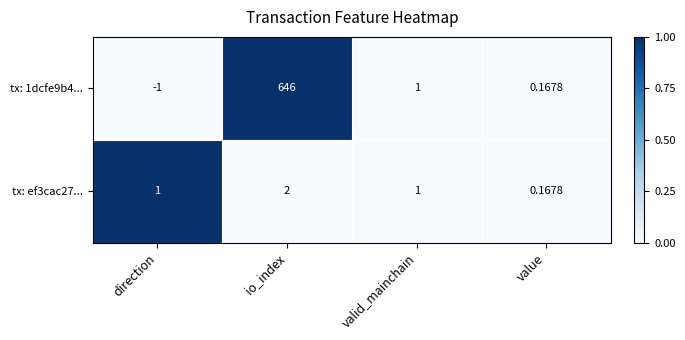

How many distinct data groups are displayed?

2